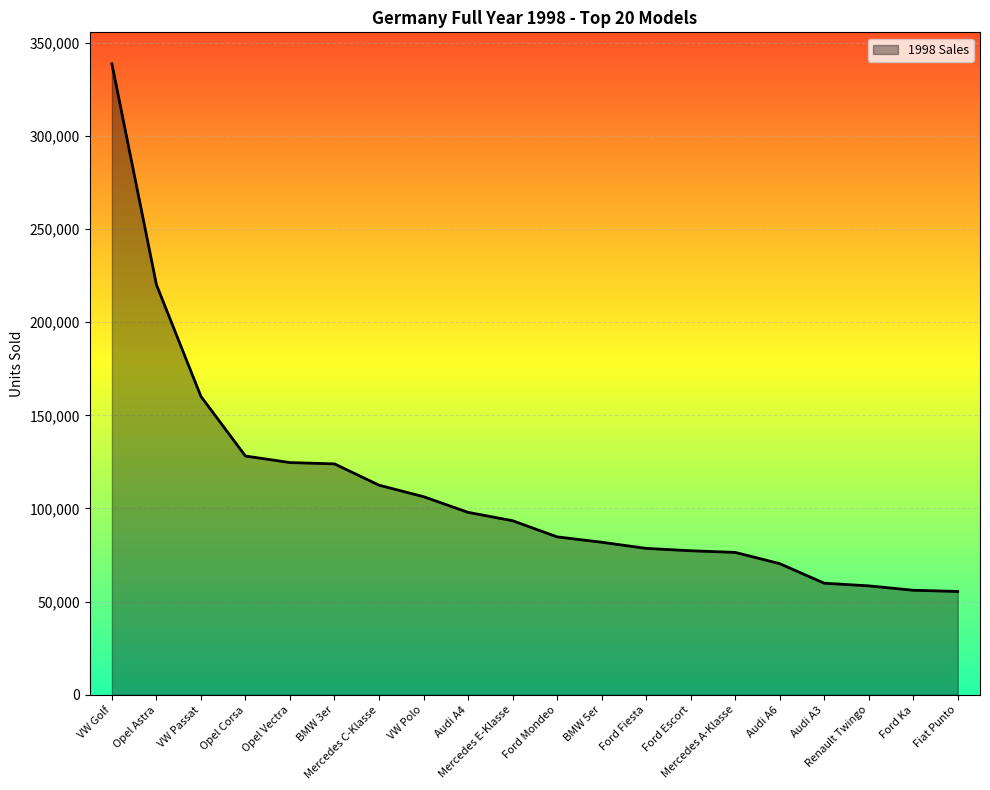

What is the difference between the maximum and minimum values?

283059